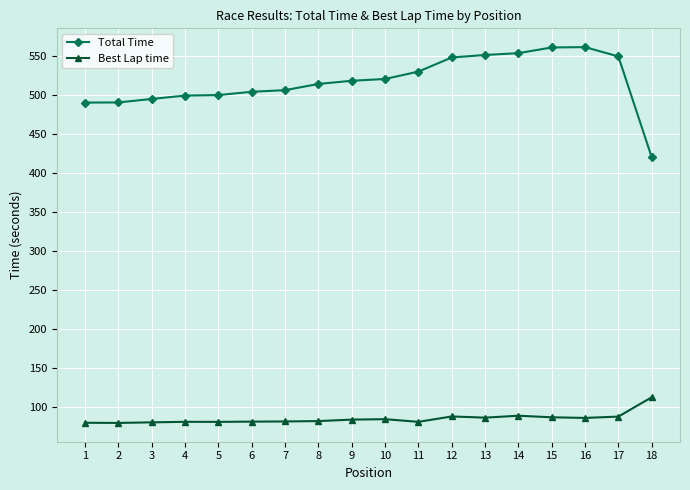

Does the chart display data point markers on the line(s)?

Yes